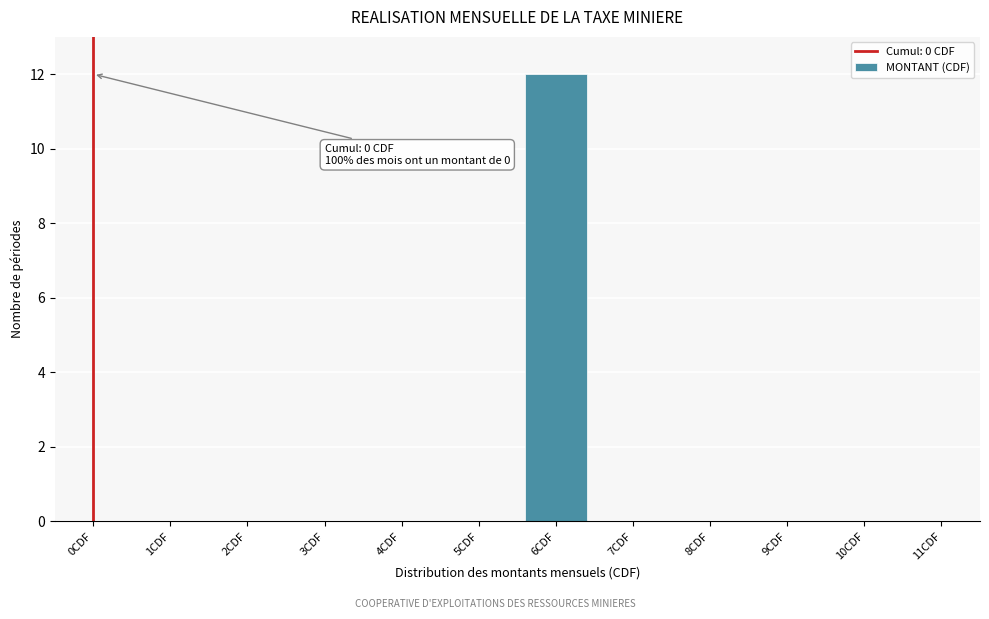

Reading left to right, transcribe all the data shown in this chart.

0CDF=0	1CDF=0	2CDF=0	3CDF=0	4CDF=0	5CDF=0	6CDF=12	7CDF=0	8CDF=0	9CDF=0	10CDF=0	11CDF=0